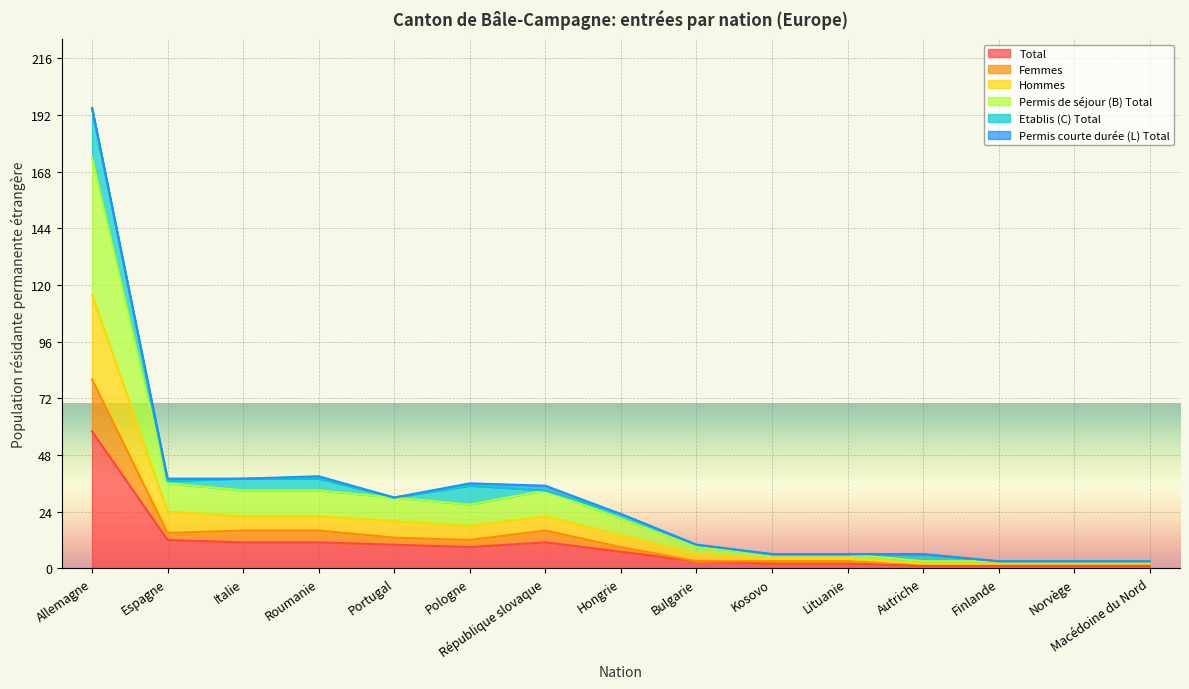

At which label does Hommes first exceed 21?

Allemagne